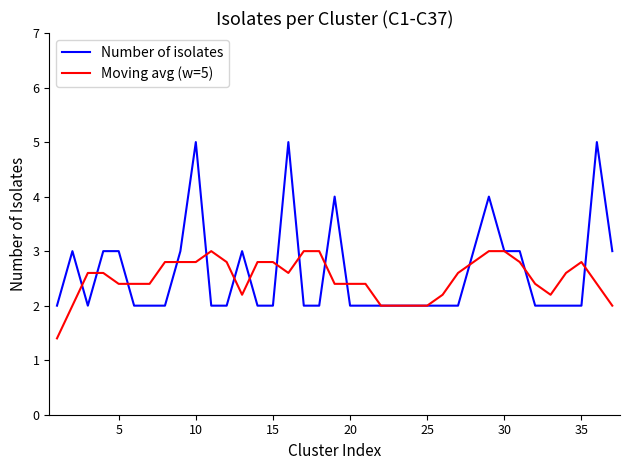

How many Number of isolates values are between 2 and 3?

32